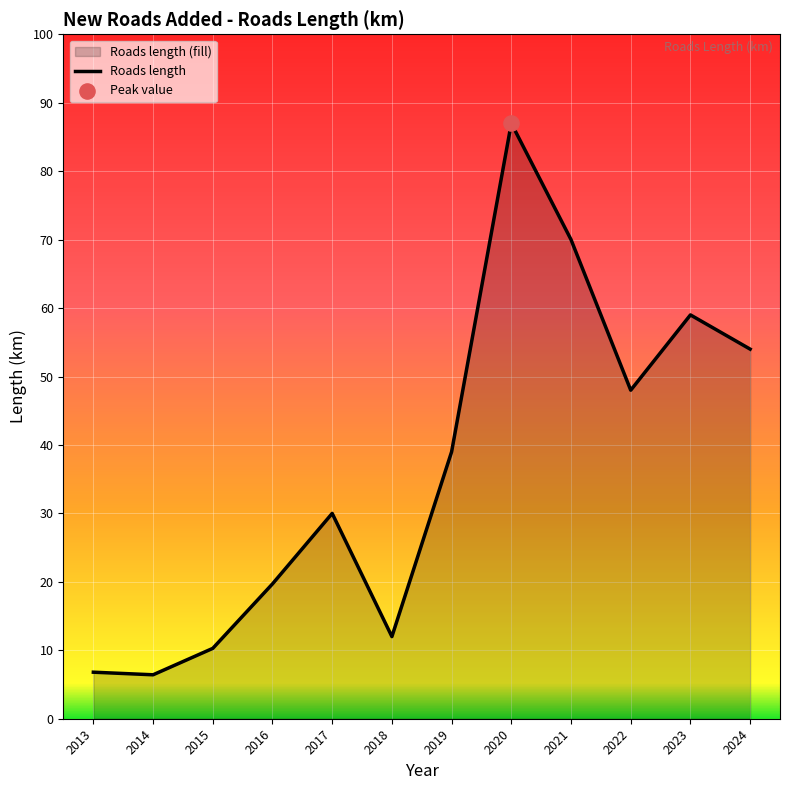

What is the change in value from 2013 to 2021?

+63.2